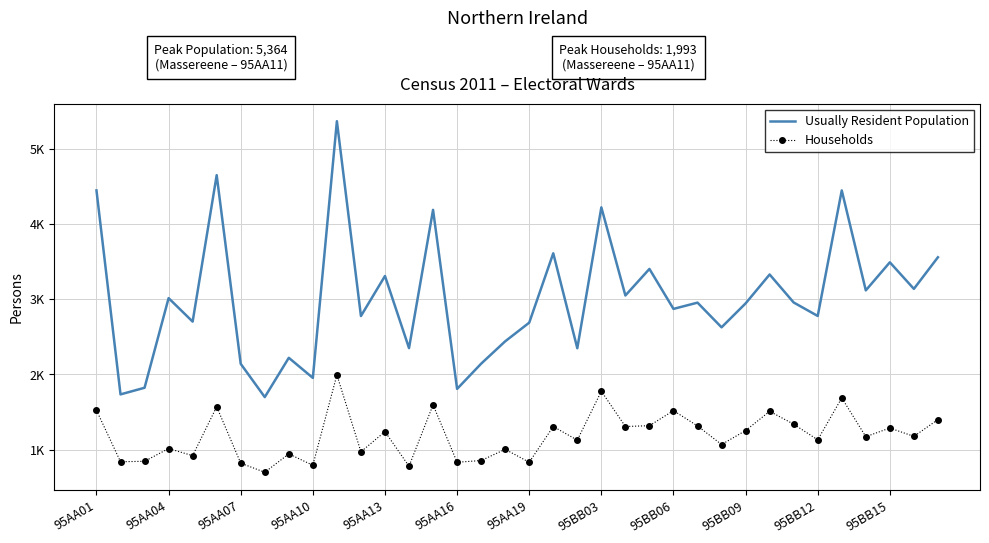

True or false: Usually Resident Population has more than 2 points higher than both neighbors.

True